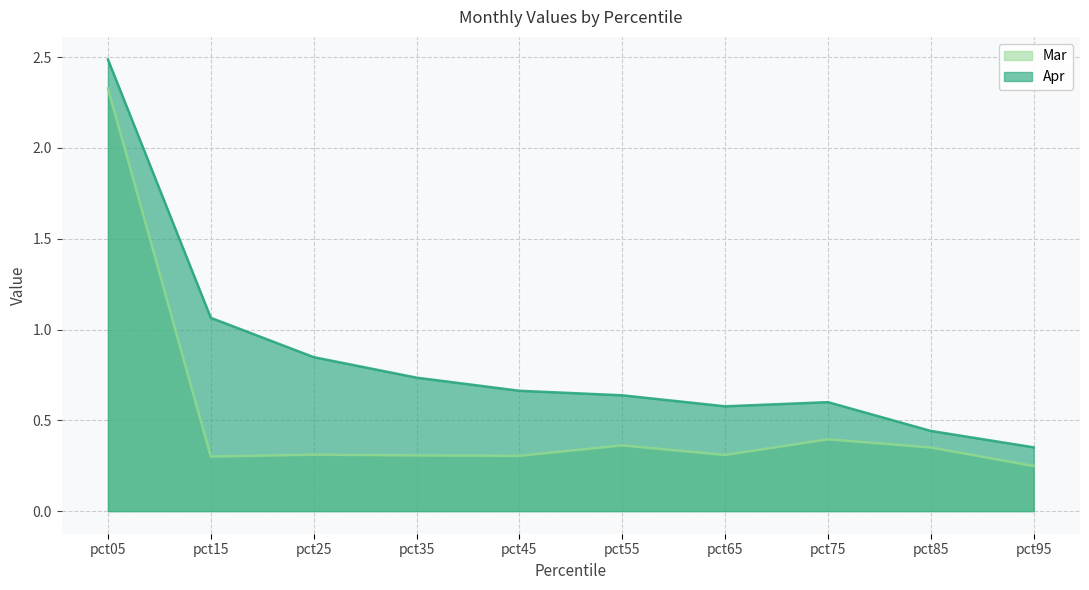

True or false: Mar has a value of 0.5 at pct35.

False